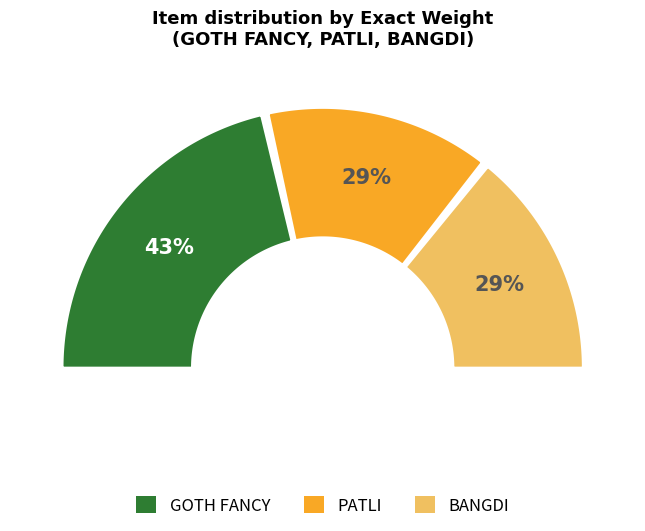

Which category has the biggest portion of the pie?

GOTH FANCY